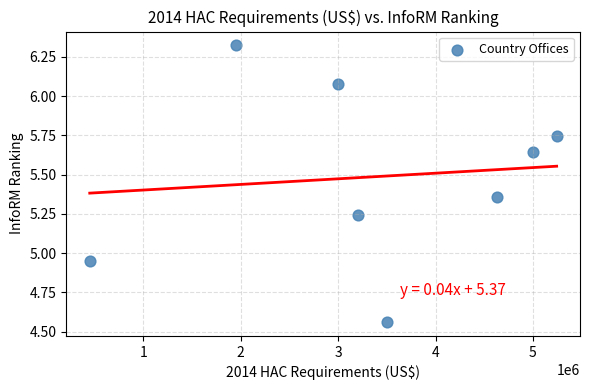

What is the average Y value?

5.5